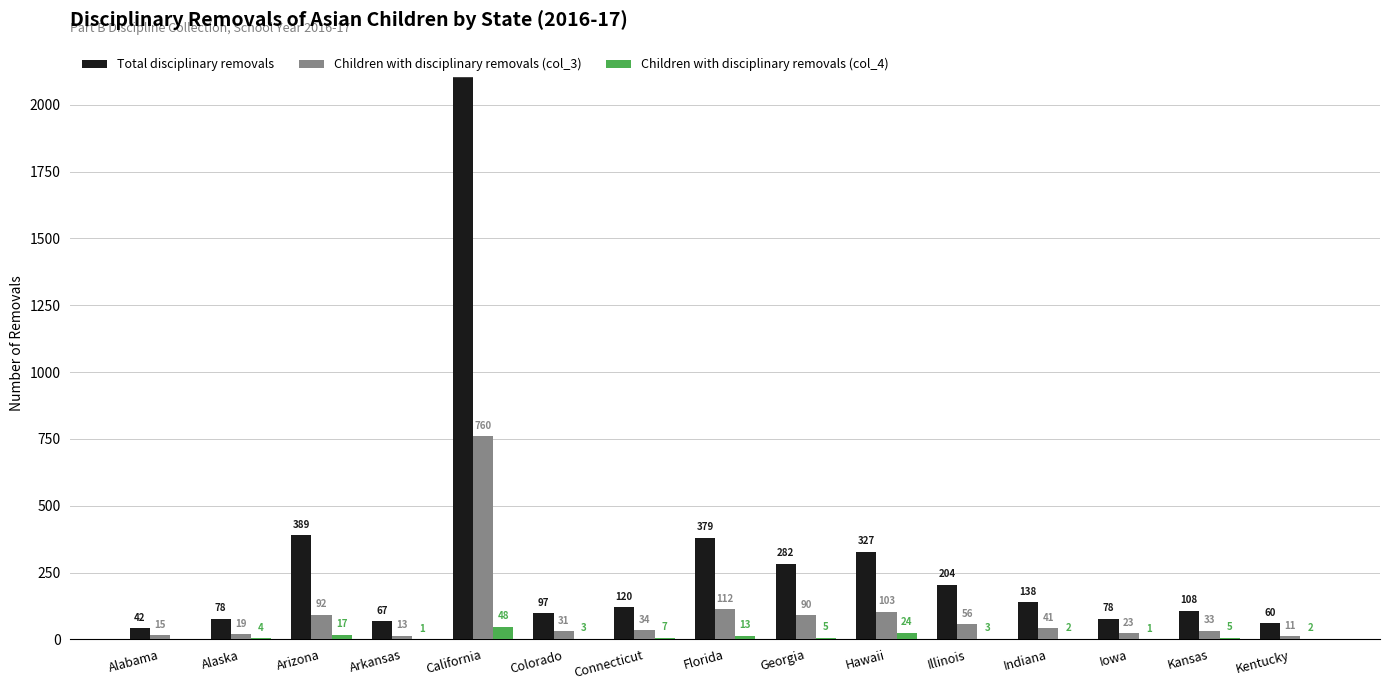

What is the difference between the Children with disciplinary removals (col_4) values at Illinois and Iowa?

2